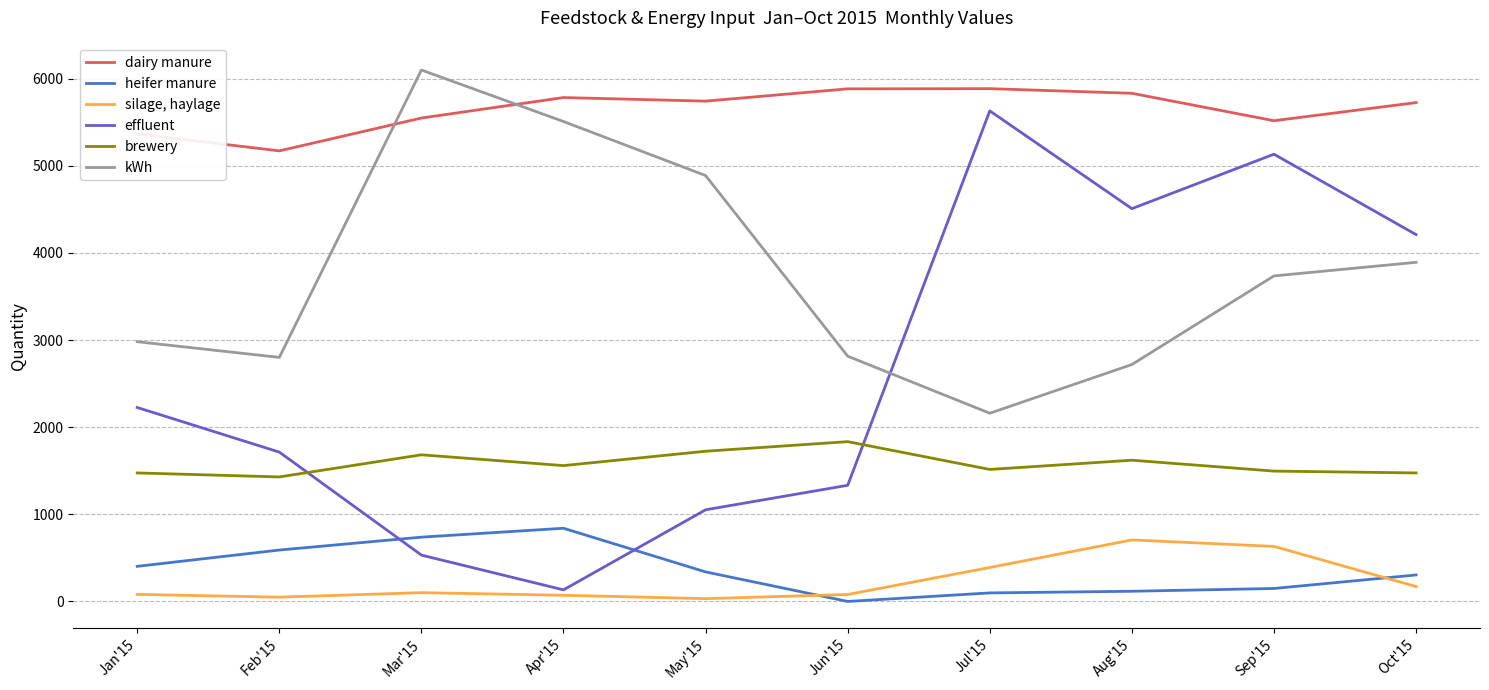

After their last crossing, which series has the higher values: kWh or effluent?

effluent